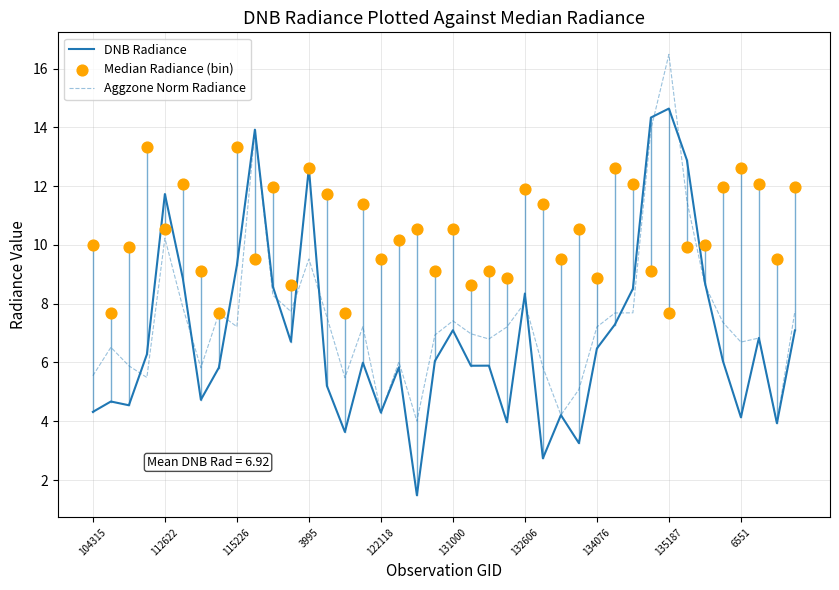

Which series has the widest spread of Y values?

DNB Radiance